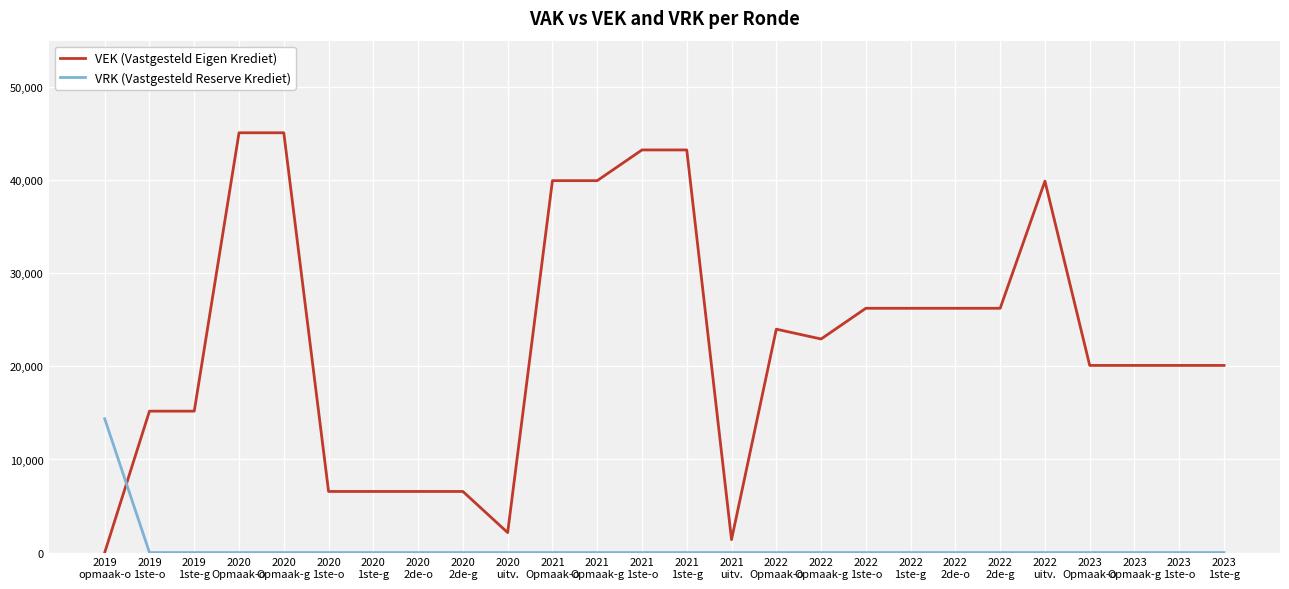

List the series in order of their peak value, highest first.

VEK (Vastgesteld Eigen Krediet), VRK (Vastgesteld Reserve Krediet)